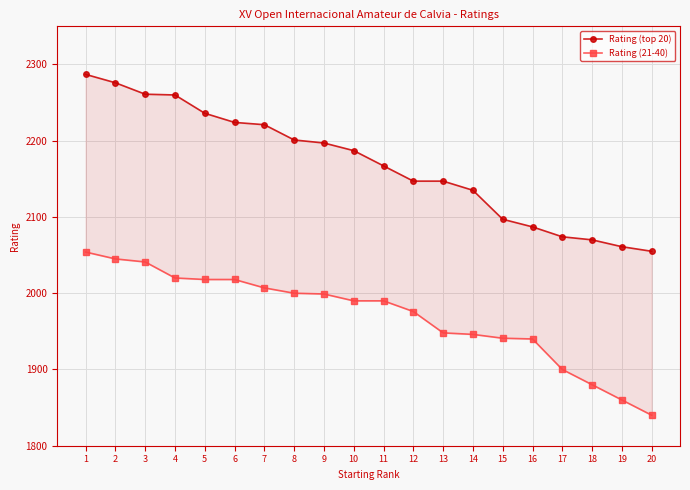

What is the difference between the maximum and minimum values in the Rating (top 20) series?

232